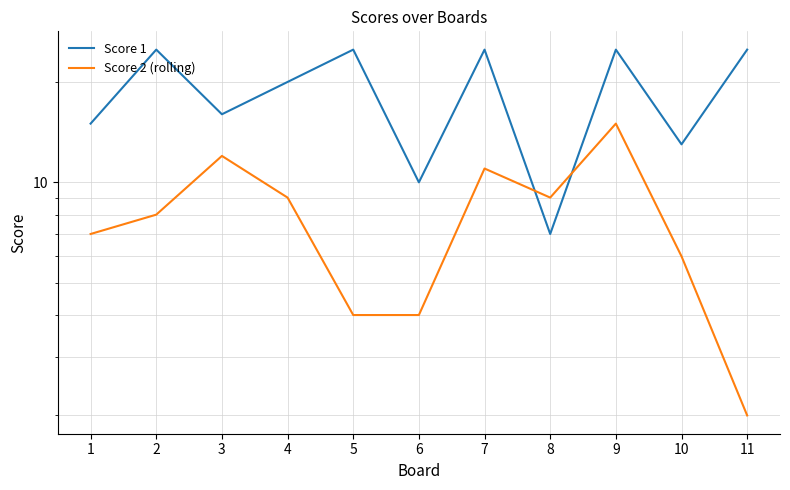

What is the difference between the highest and lowest values at 2?

17